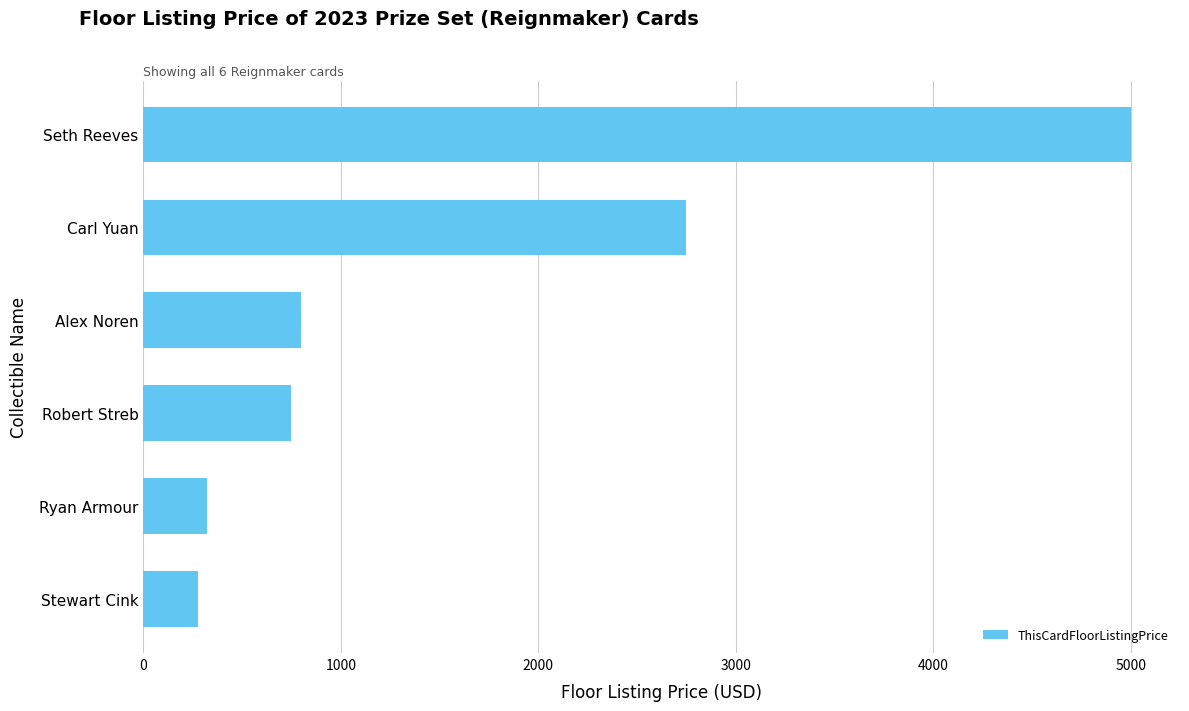

What is the difference between the maximum and minimum values?

4721